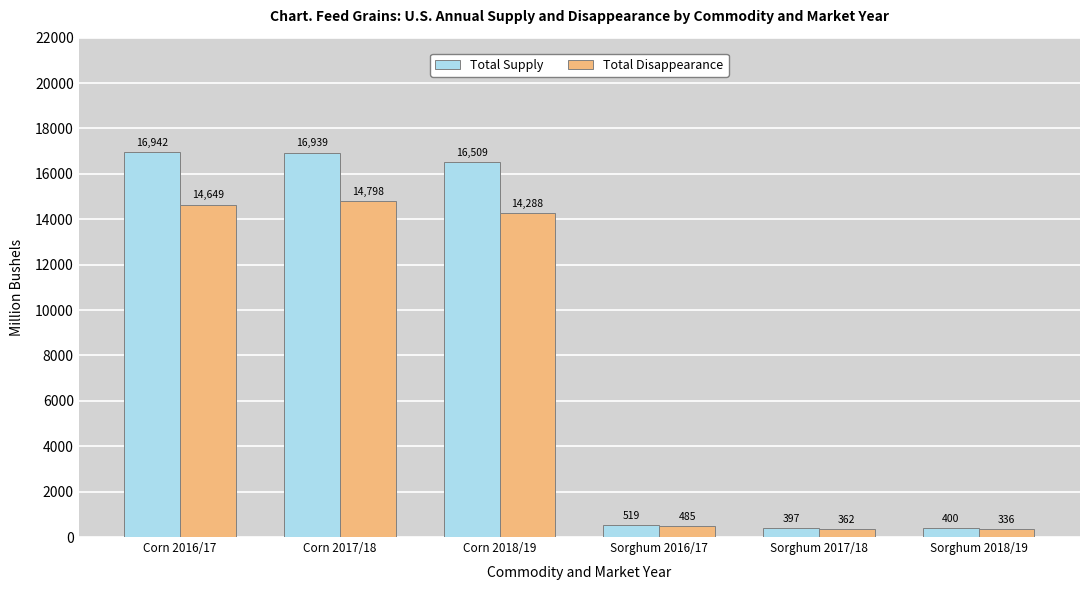

How many groups of bars are there?

6